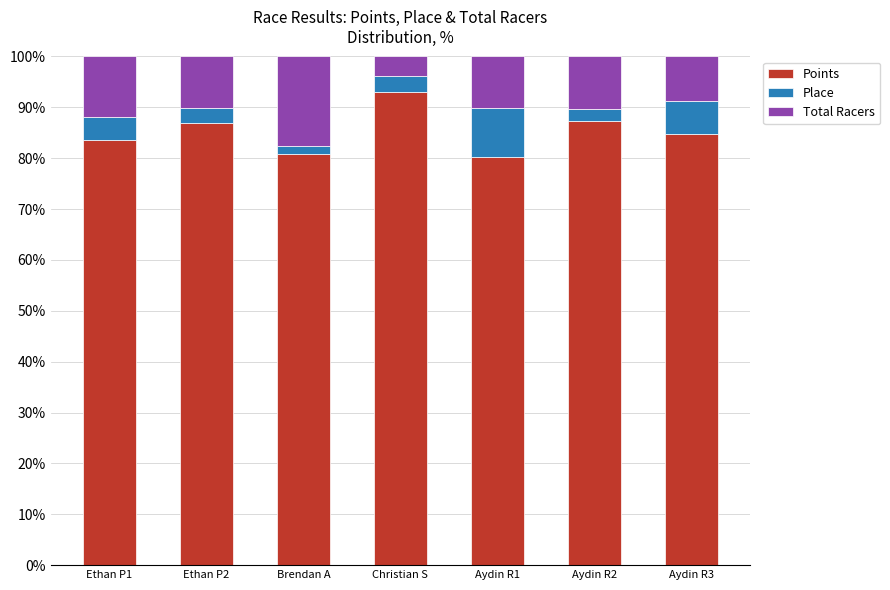

True or false: Points has a value of 160.3 at Christian S.

False